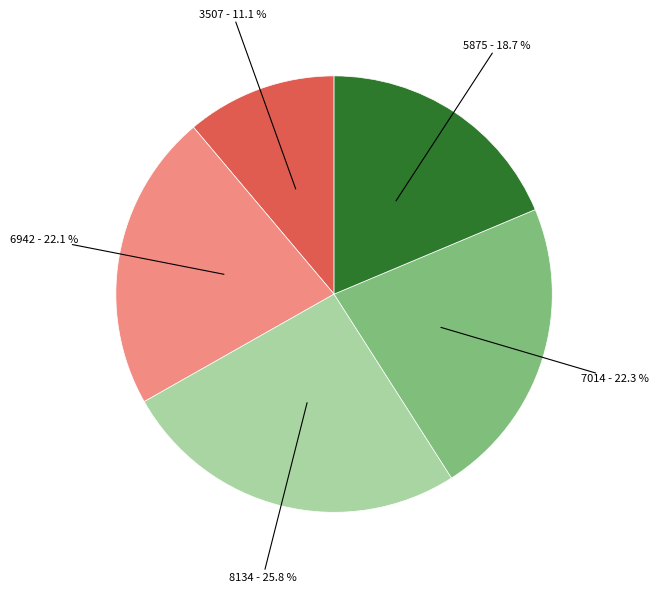

Is there any slice that represents more than half of the pie?

No